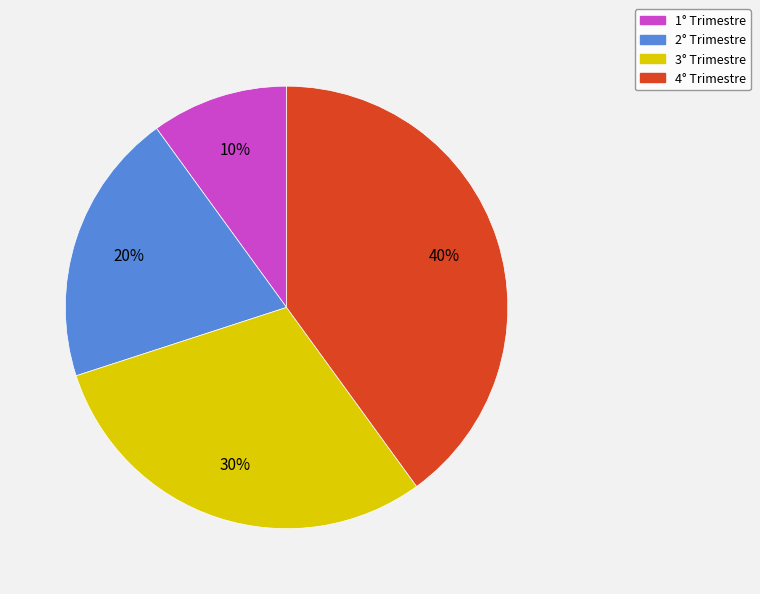

To the nearest percent, what is the average slice percentage?

25%